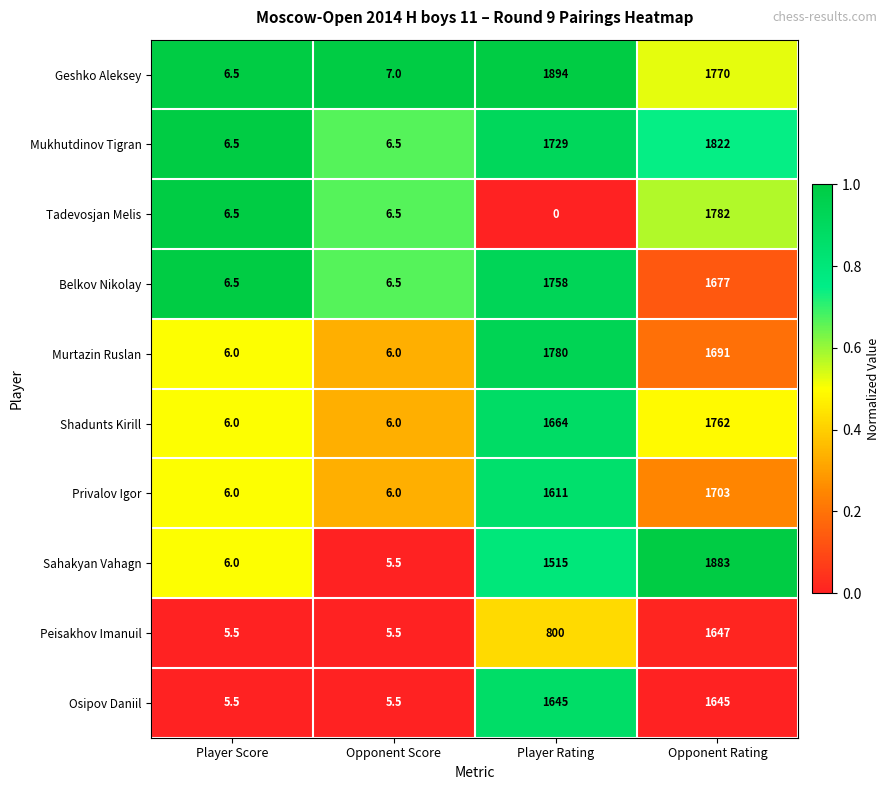

Which series has the largest range (max minus min)?

Geshko Aleksey